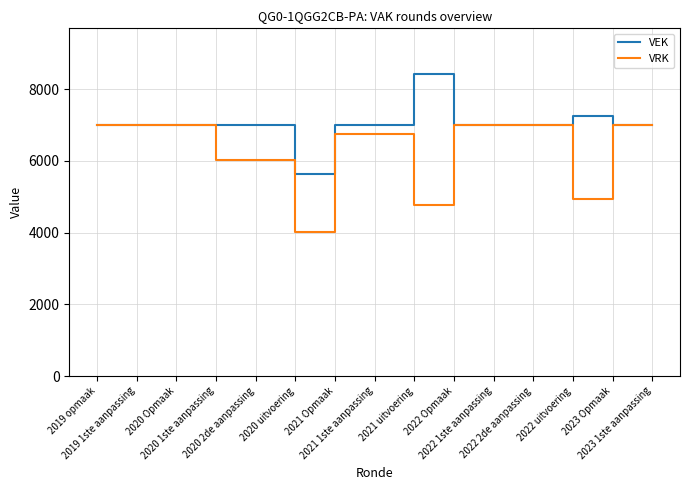

List the series in order of their overall mean, lowest first.

VRK, VEK